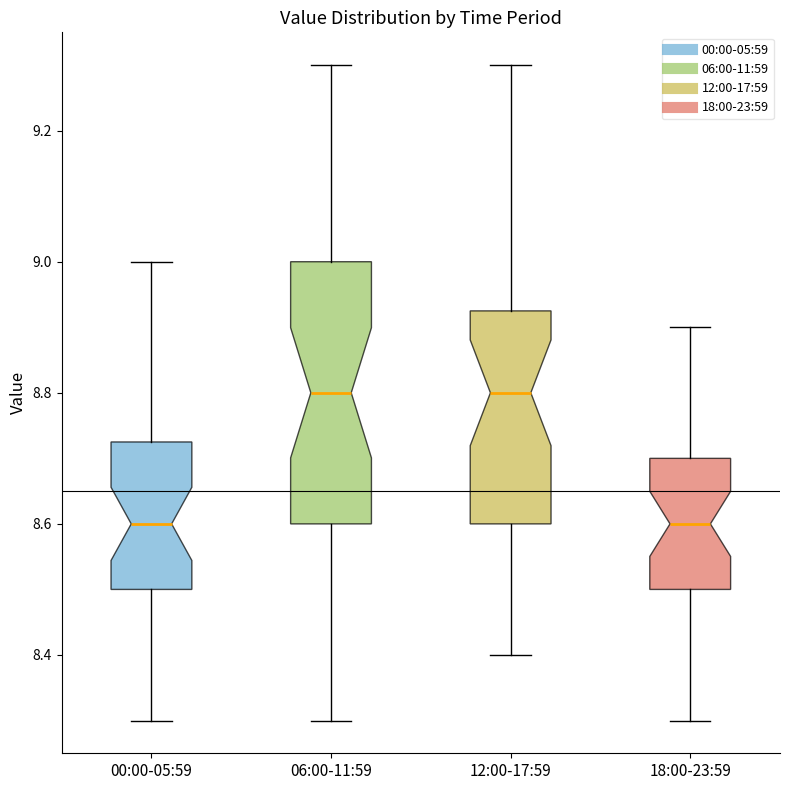

Reading left to right, read every box against the y-axis: the position of its median line, the range the box covers, and the ends of its whiskers. The values are not printed on the chart, so give them approximately, as read against the axis.

00:00-05:59: median 8.60, box 8.50 to 8.72, whiskers 8.30 to 9.00
06:00-11:59: median 8.80, box 8.60 to 9.00, whiskers 8.30 to 9.30
12:00-17:59: median 8.80, box 8.60 to 8.92, whiskers 8.40 to 9.30
18:00-23:59: median 8.60, box 8.50 to 8.70, whiskers 8.30 to 8.90